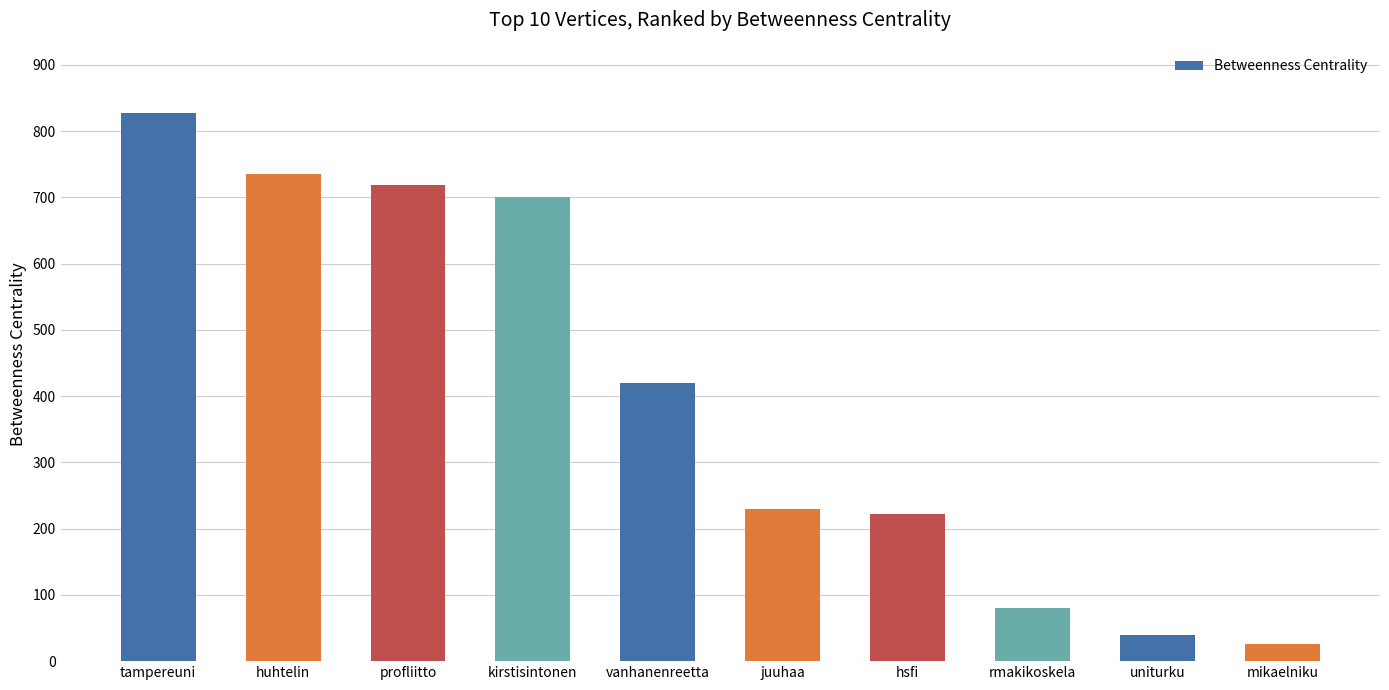

What is the sum of the values at rmakikoskela and huhtelin?

815.3